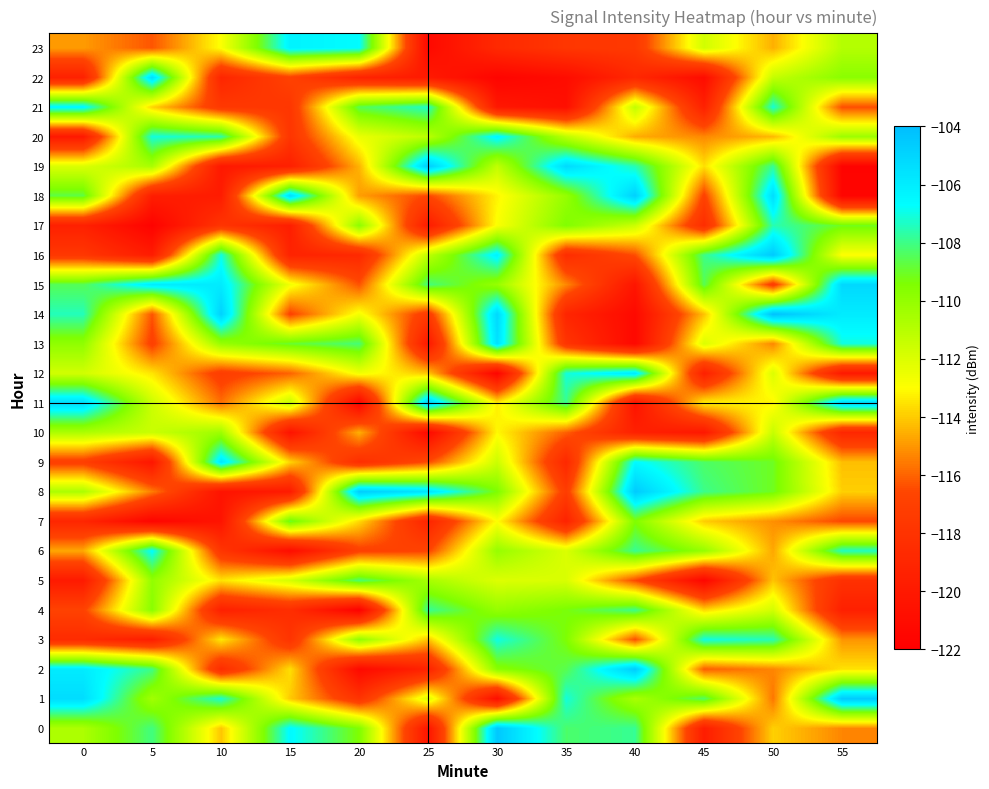

Which series has the largest total across all categories?

1